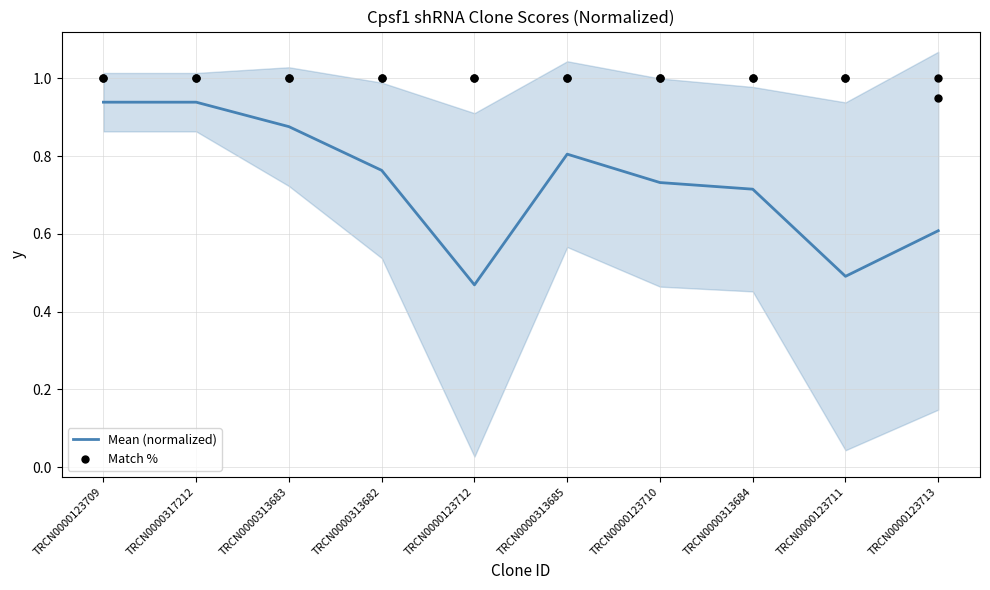

At which category is the sum across all series the highest?

TRCN0000123709